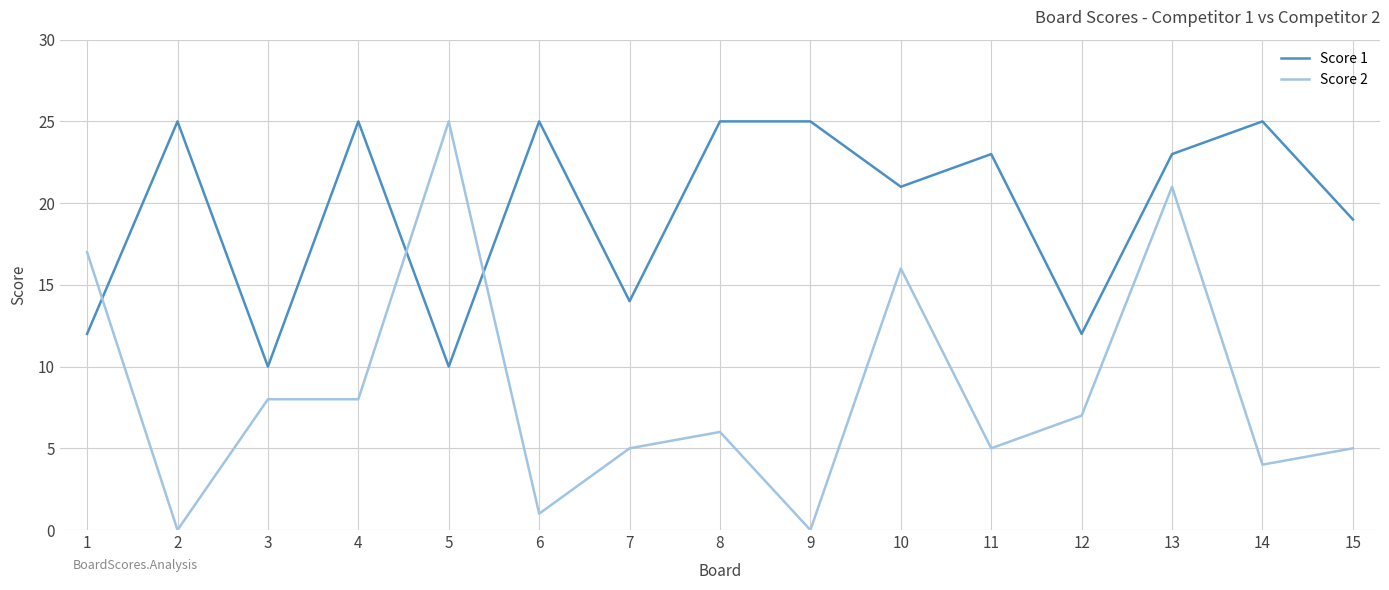

Reading right to left, what are all the values shown in this chart?

Score 1: 19	25	23	12	23	21	25	25	14	25	10	25	10	25	12
Score 2: 5	4	21	7	5	16	0	6	5	1	25	8	8	0	17